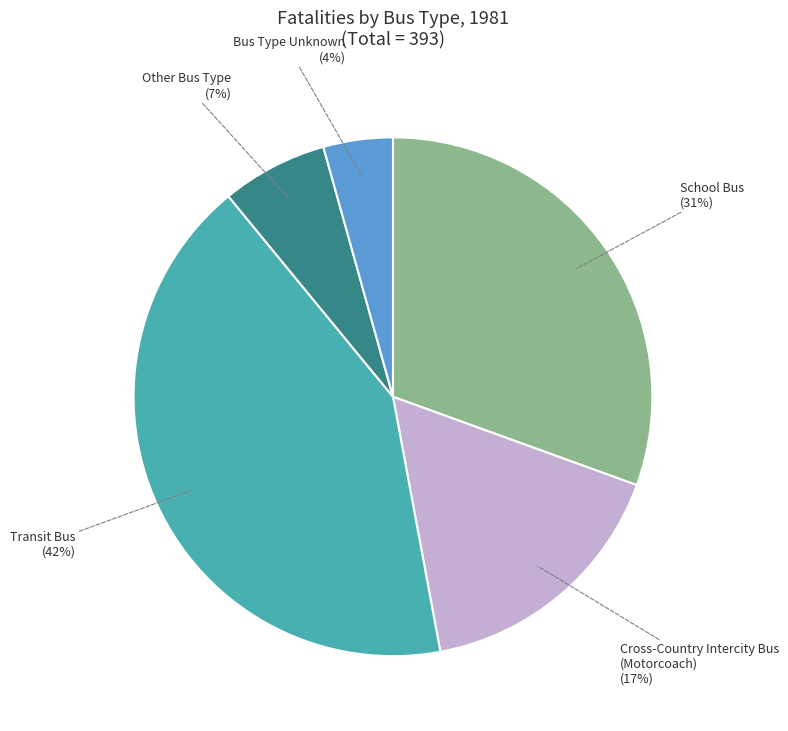

Which slice is the largest?

Transit Bus